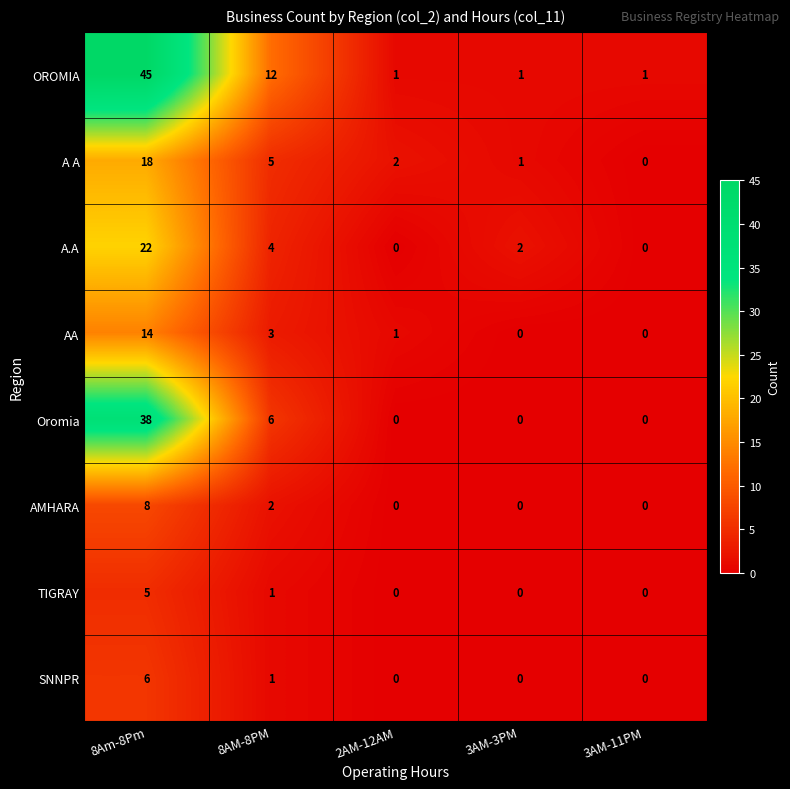

What is the sum of all TIGRAY values?

6